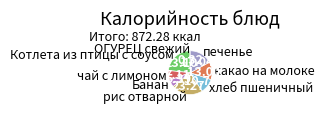

Is it true that печенье is 17% of the pie?

True